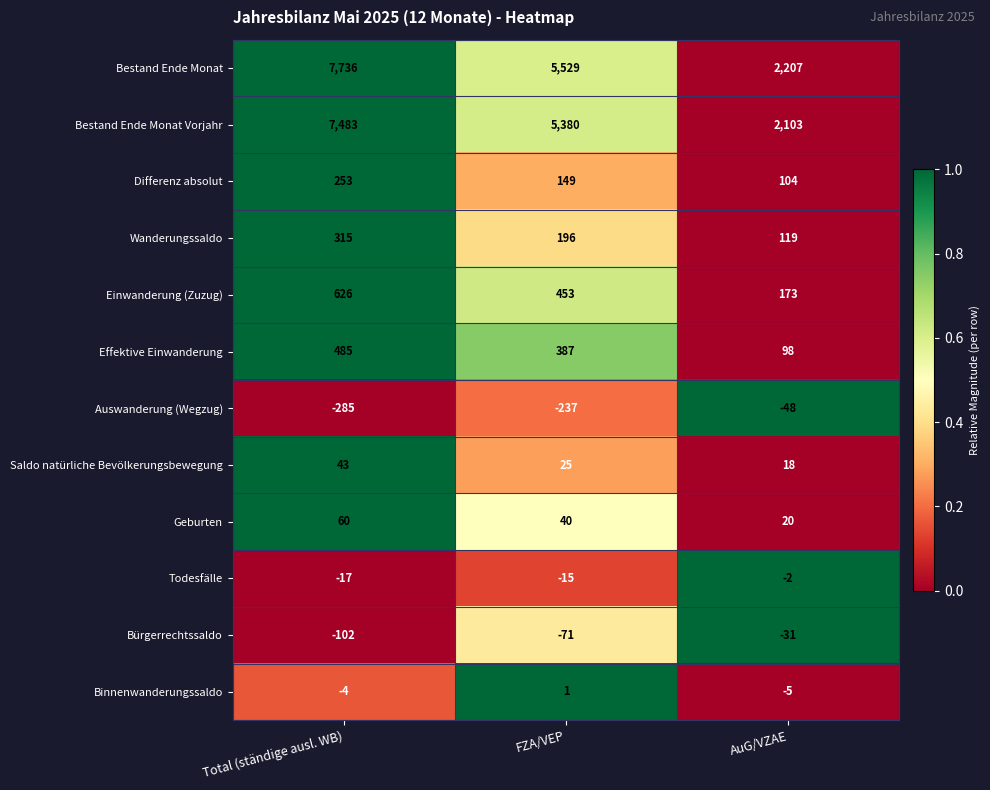

How many data points in Saldo natürliche Bevölkerungsbewegung are less than 25?

1